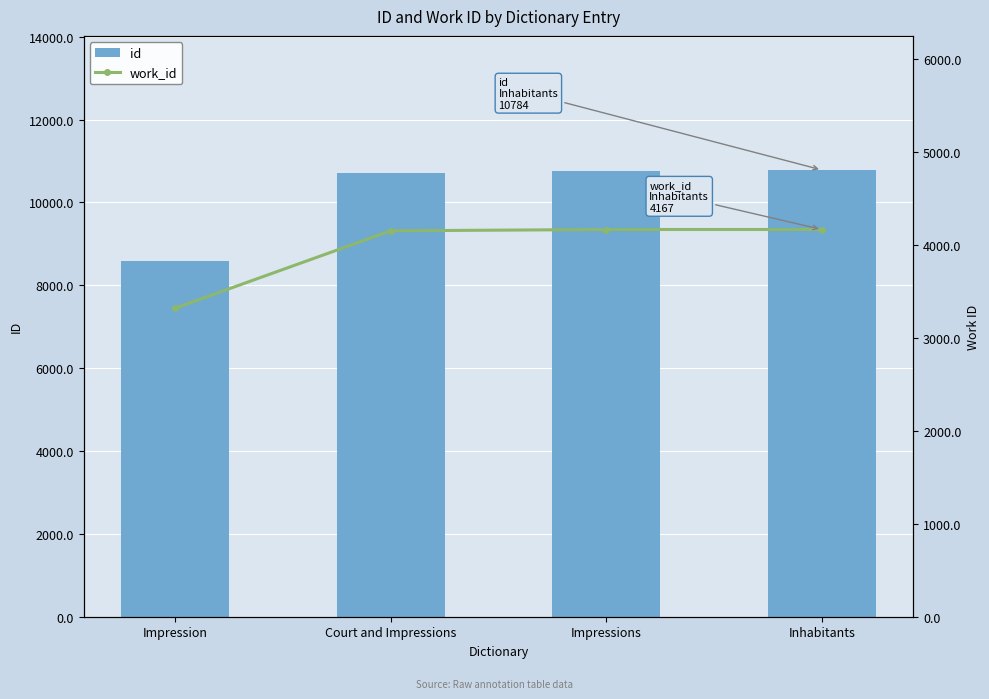

The work_id series shows 6814 at Inhabitants. True or false?

False